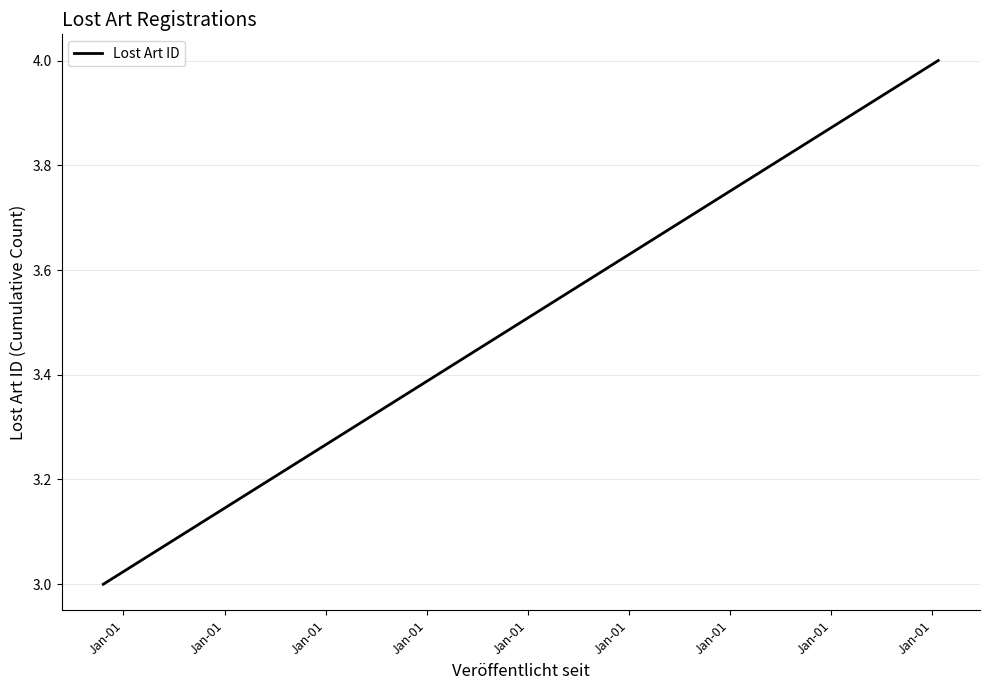

How many categories are shown in the chart?

2